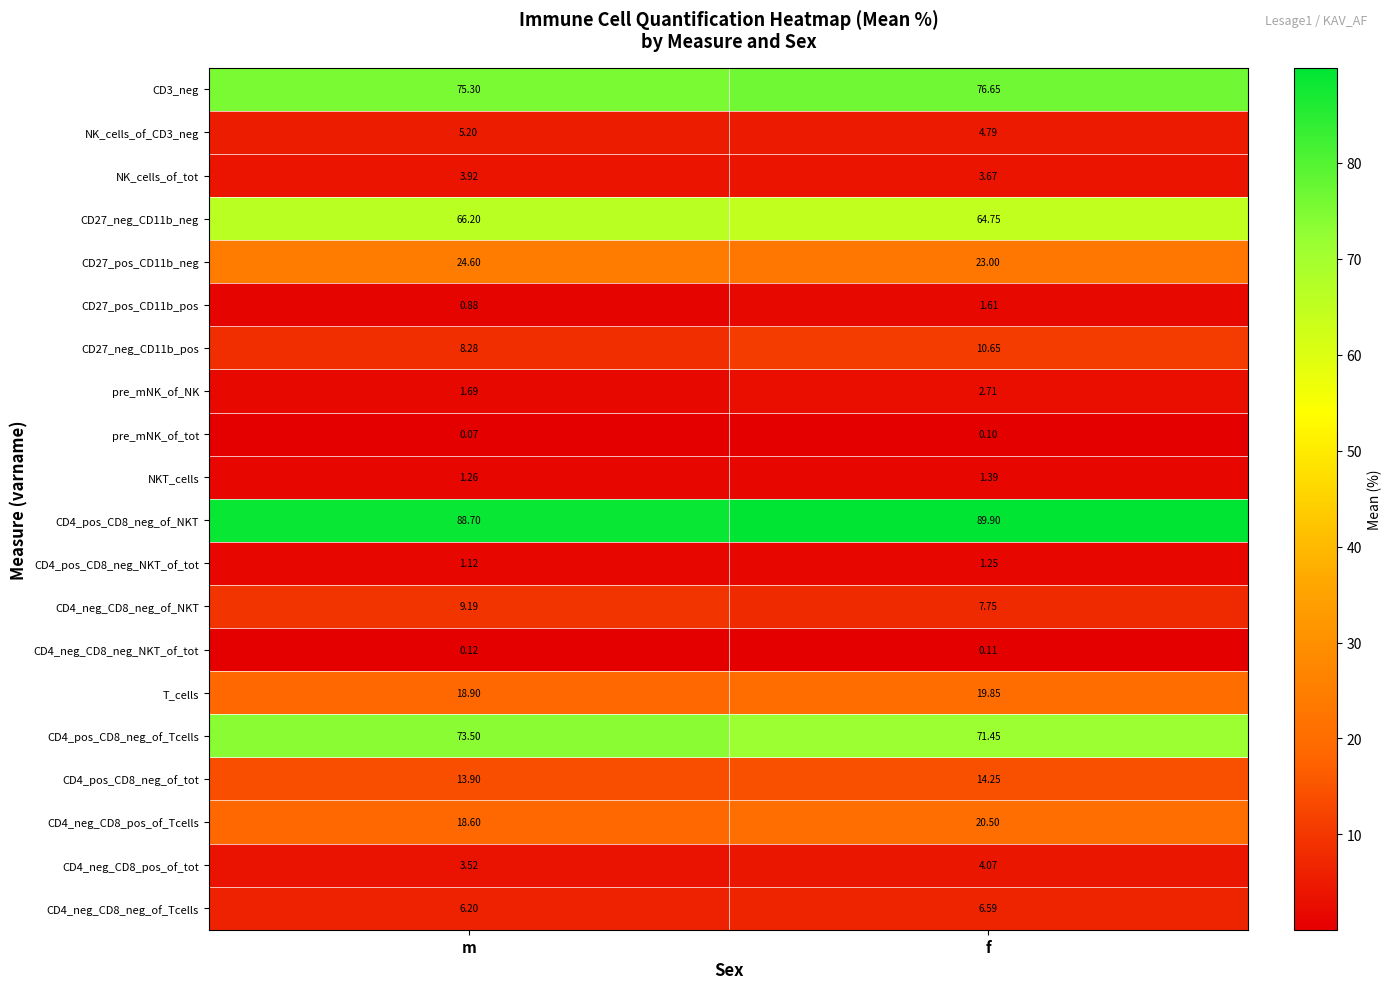

At f, list the series in order from smallest to largest.

pre_mNK_of_tot, CD4_neg_CD8_neg_NKT_of_tot, CD4_pos_CD8_neg_NKT_of_tot, NKT_cells, CD27_pos_CD11b_pos, pre_mNK_of_NK, NK_cells_of_tot, CD4_neg_CD8_pos_of_tot, NK_cells_of_CD3_neg, CD4_neg_CD8_neg_of_Tcells, CD4_neg_CD8_neg_of_NKT, CD27_neg_CD11b_pos, CD4_pos_CD8_neg_of_tot, T_cells, CD4_neg_CD8_pos_of_Tcells, CD27_pos_CD11b_neg, CD27_neg_CD11b_neg, CD4_pos_CD8_neg_of_Tcells, CD3_neg, CD4_pos_CD8_neg_of_NKT